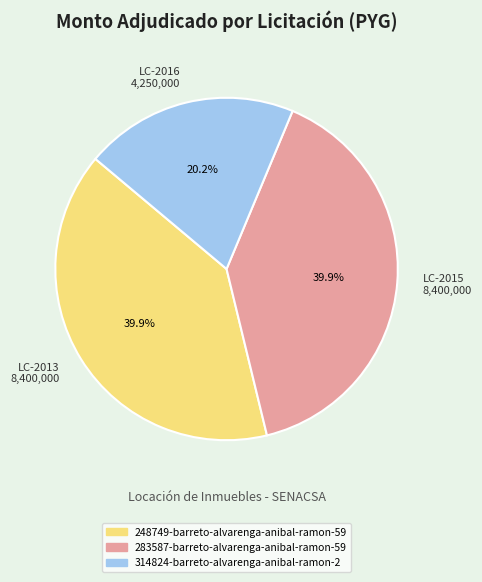

To the nearest percent, what is the combined percentage of 248749-barreto-alvarenga-anibal-ramon-59 and 314824-barreto-alvarenga-anibal-ramon-2?

60%